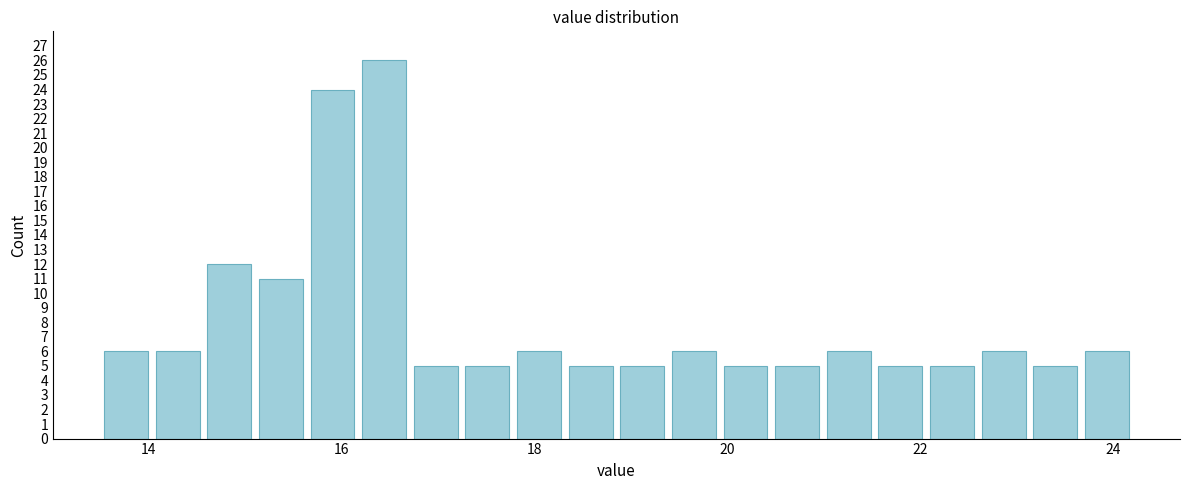

Read against the x-axis, roughly where is the centre of the tallest bar?

16.4